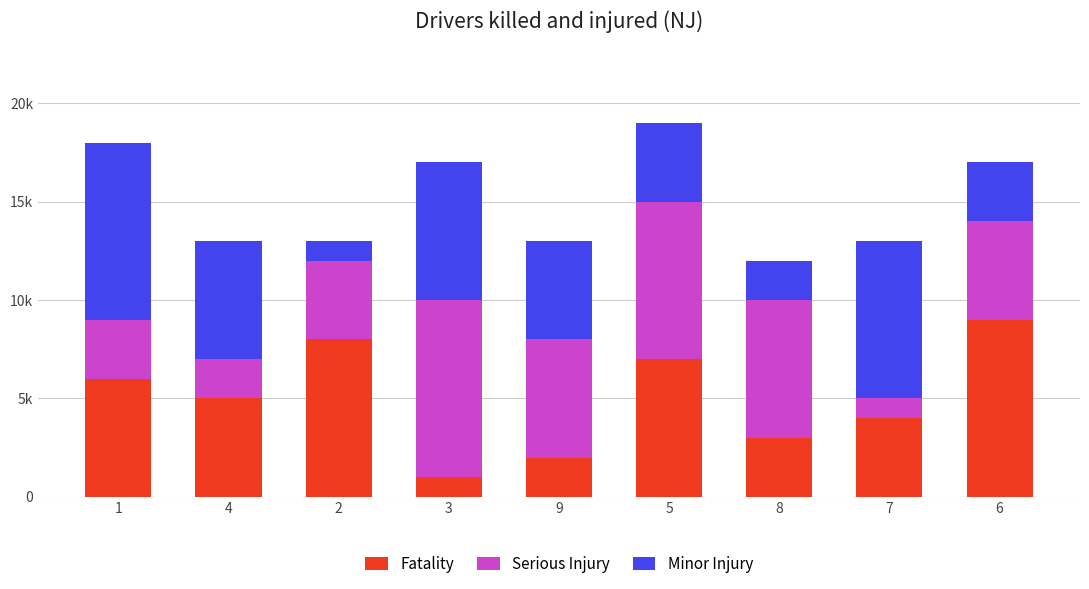

Does the chart contain stacked bars?

Yes